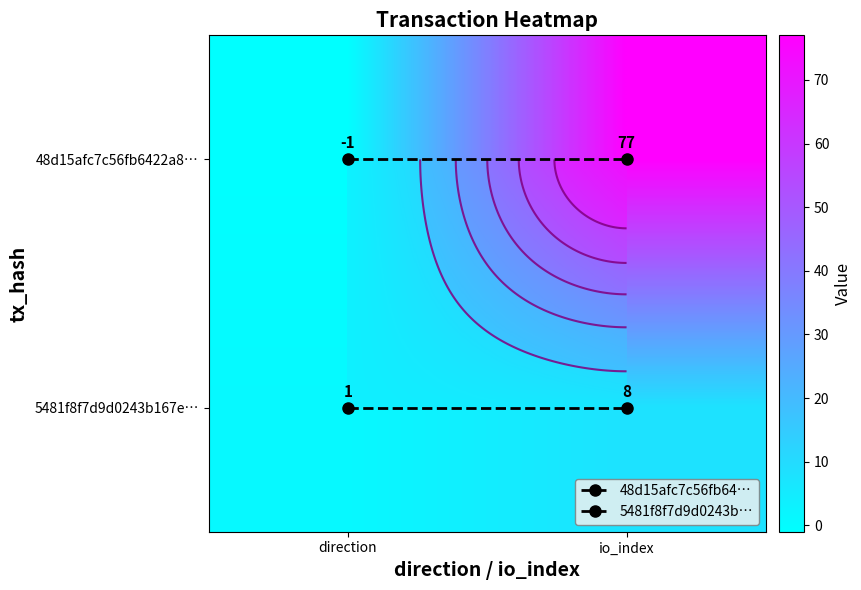

What is the highest value of the 48d15afc7c56fb6422a8… series?

77